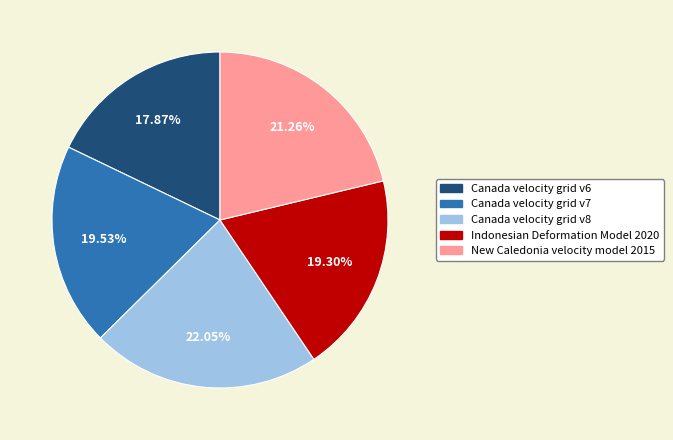

To the nearest percent, what portion does New Caledonia velocity model 2015 represent?

21%